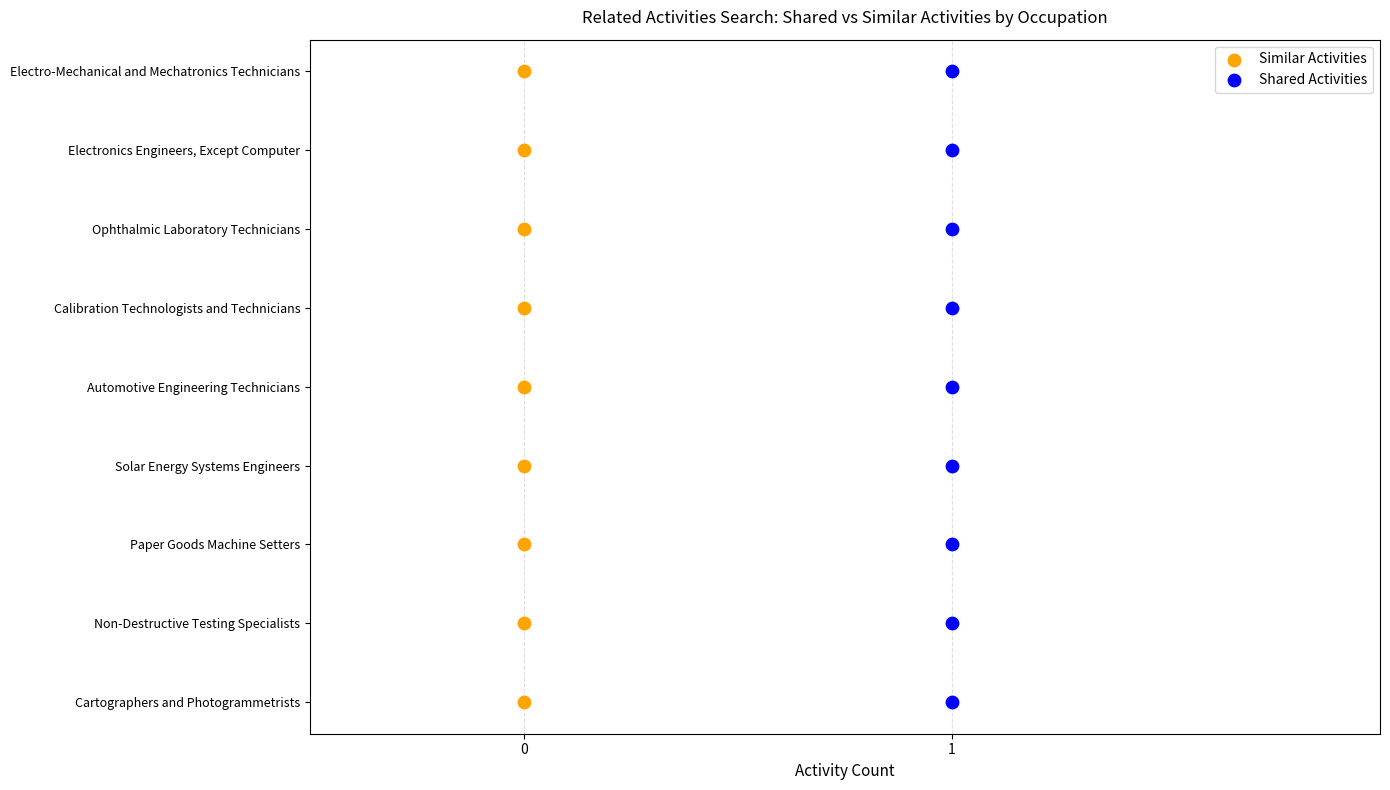

What are all the series names shown in the legend?

Similar Activities, Shared Activities